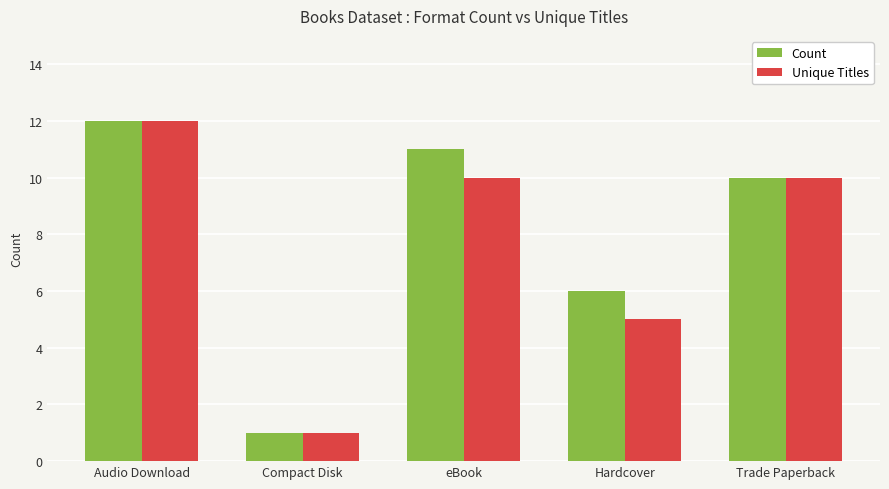

What is the label of the 3rd bar from the left?

eBook